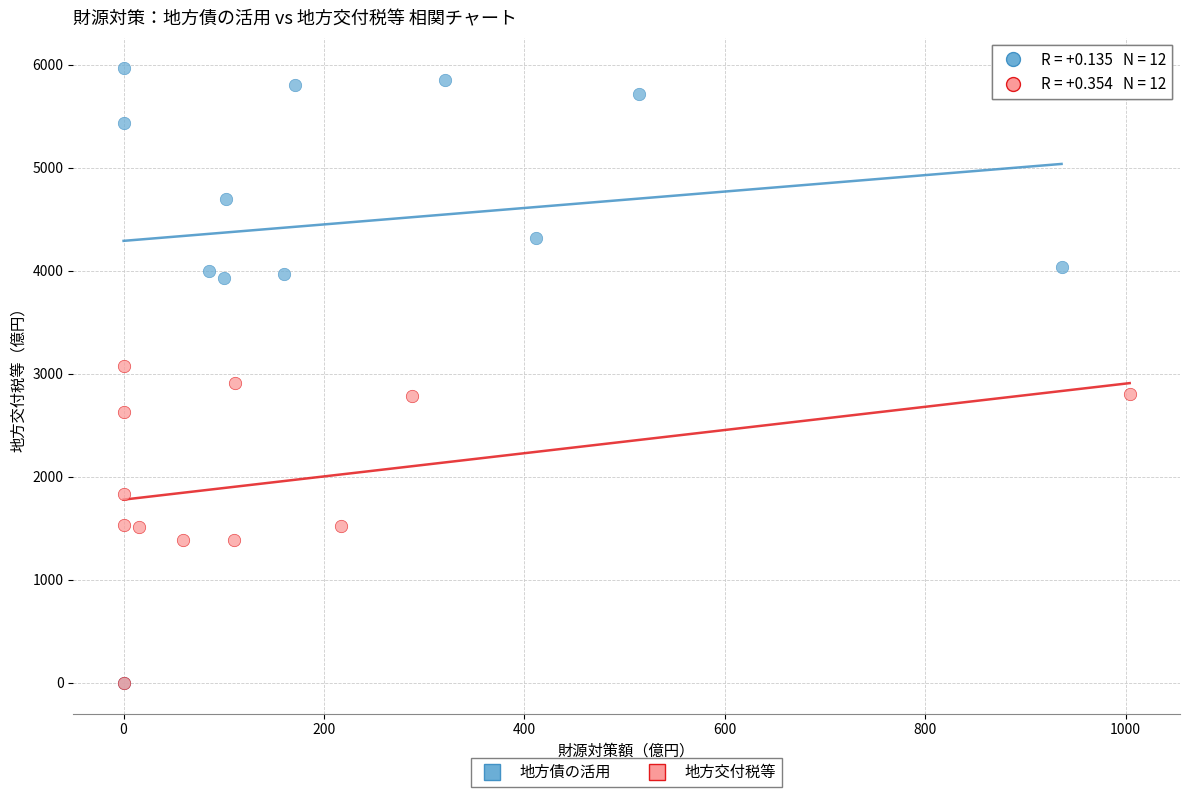

Which series has the widest spread of Y values?

地方債の活用